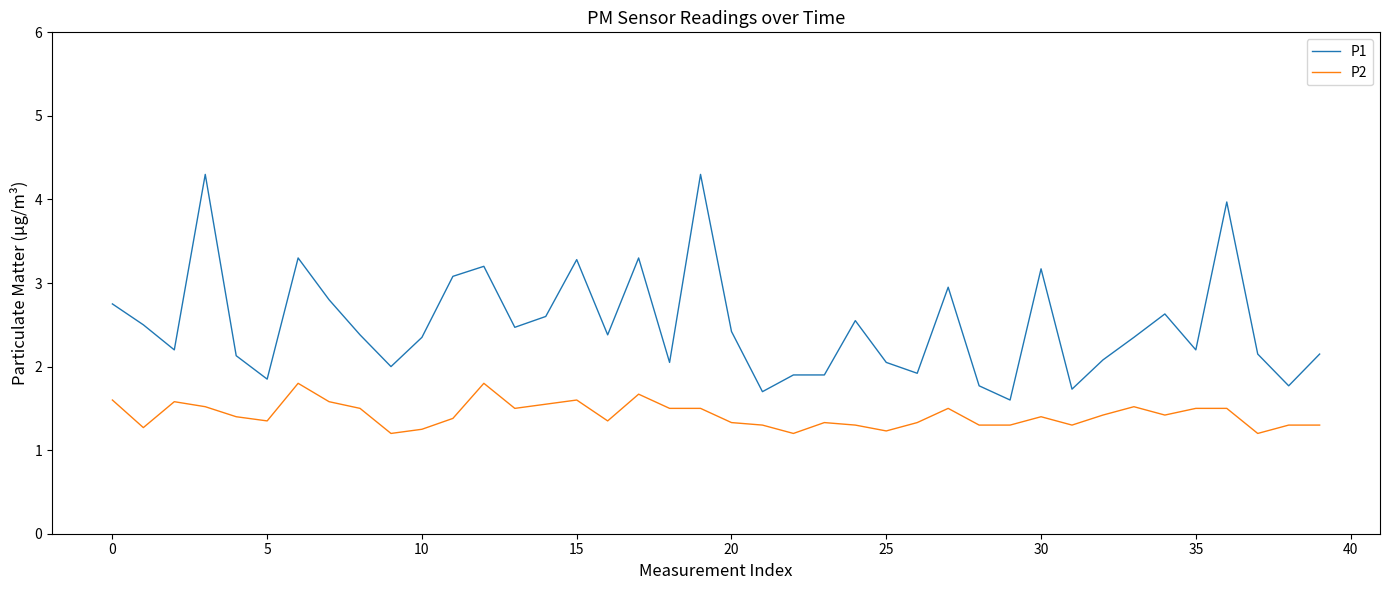

Which series has the largest total across all categories?

P1